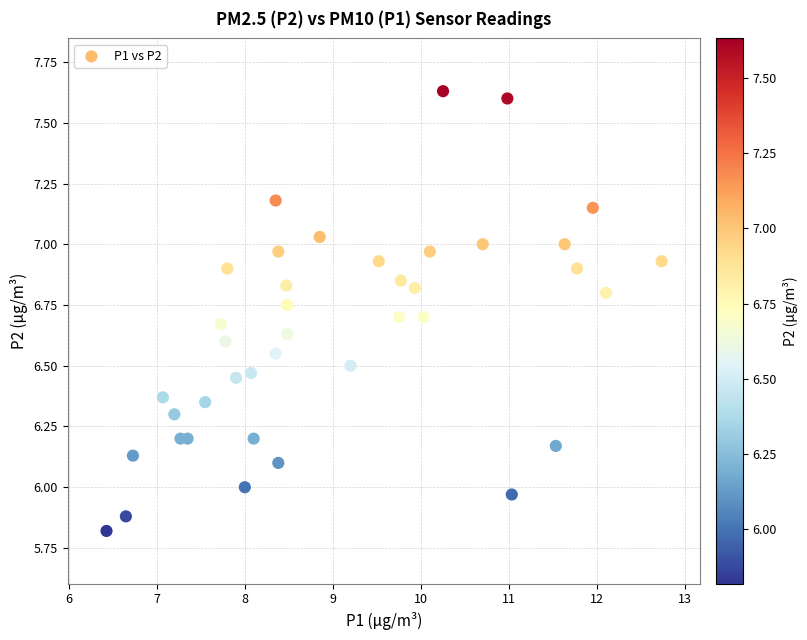

What is the range of Y values (max minus min)?

1.8